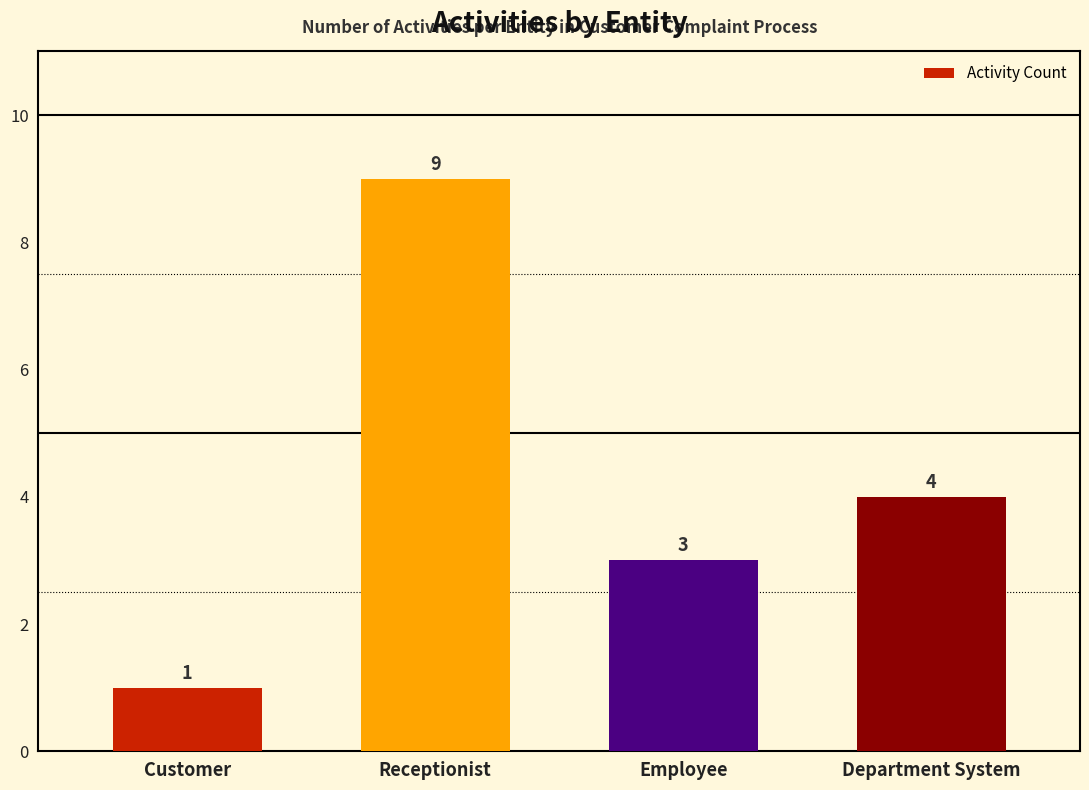

Does the chart contain any negative values?

No